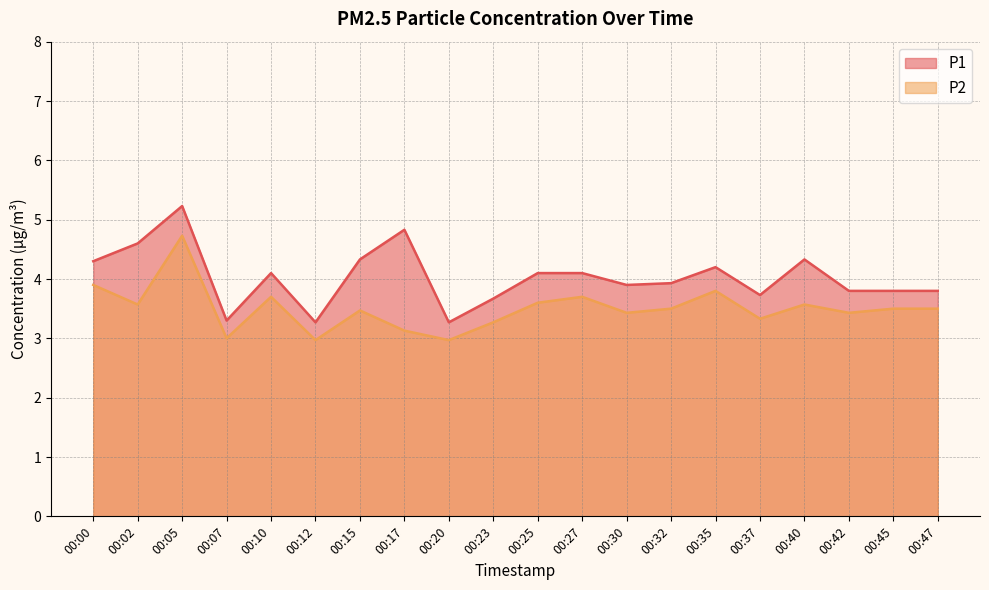

Reading left to right, transcribe all the data shown in this chart.

P1: 00:00=4.3	00:02=4.6	00:05=5.2	00:07=3.3	00:10=4.1	00:12=3.3	00:15=4.3	00:17=4.8	00:20=3.3	00:23=3.7	00:25=4.1	00:27=4.1	00:30=3.9	00:32=3.9	00:35=4.2	00:37=3.7	00:40=4.3	00:42=3.8	00:45=3.8	00:47=3.8
P2: 00:00=3.9	00:02=3.6	00:05=4.7	00:07=3.0	00:10=3.7	00:12=3.0	00:15=3.5	00:17=3.1	00:20=3.0	00:23=3.3	00:25=3.6	00:27=3.7	00:30=3.4	00:32=3.5	00:35=3.8	00:37=3.3	00:40=3.6	00:42=3.4	00:45=3.5	00:47=3.5